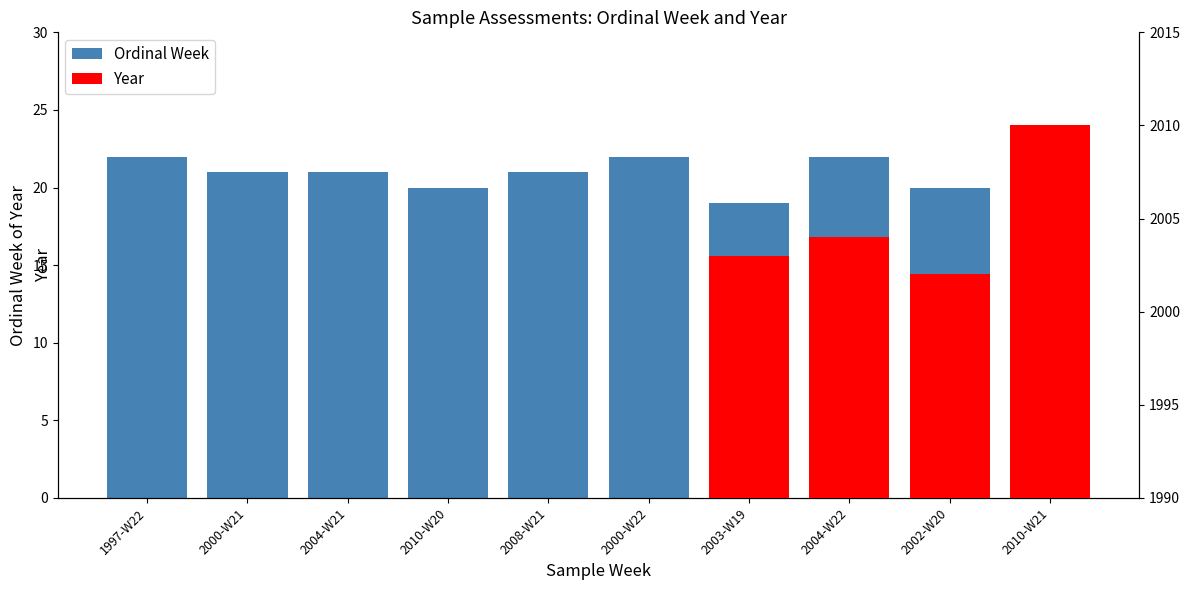

At which category does the chart reach its minimum across all series?

2003-W19